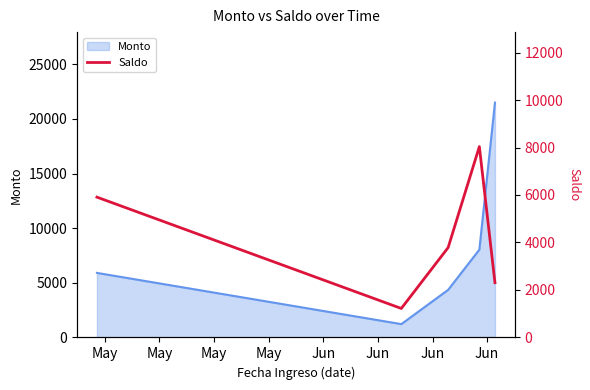

How many interior local peaks (higher than both neighbors) does the data have?

1